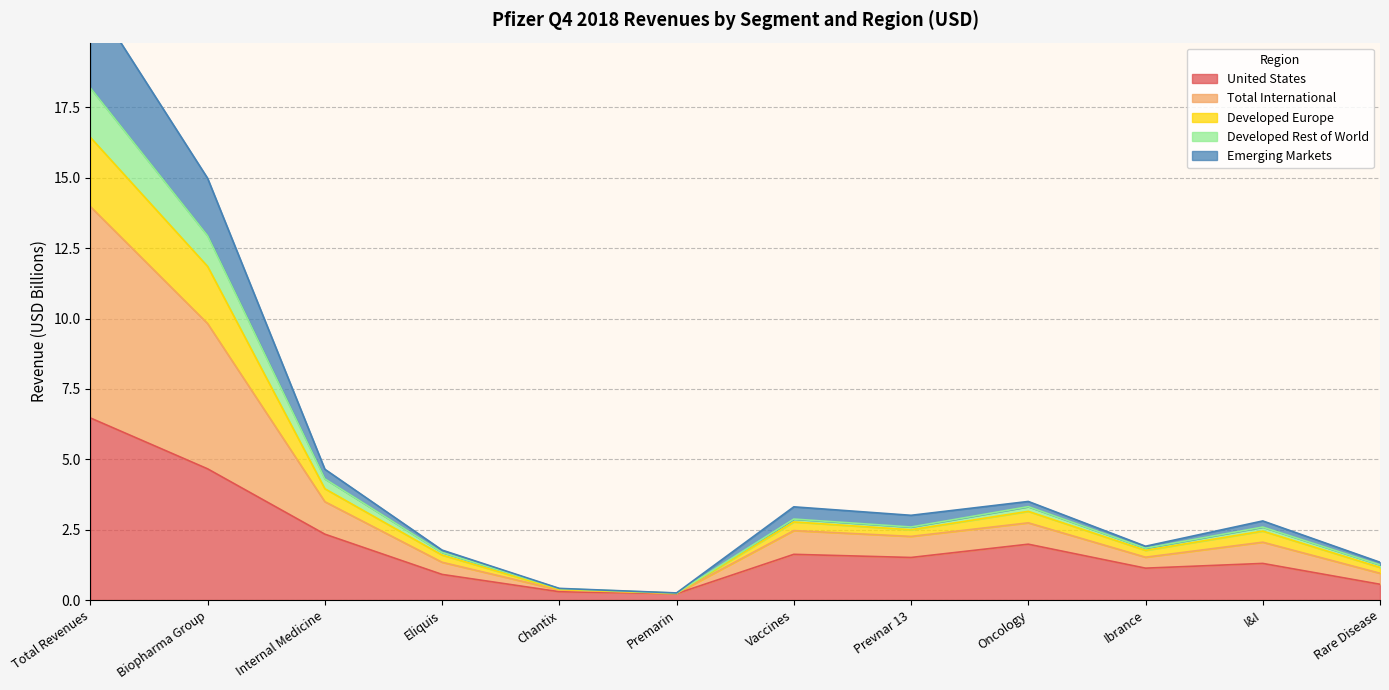

How many data points does each series have?

12